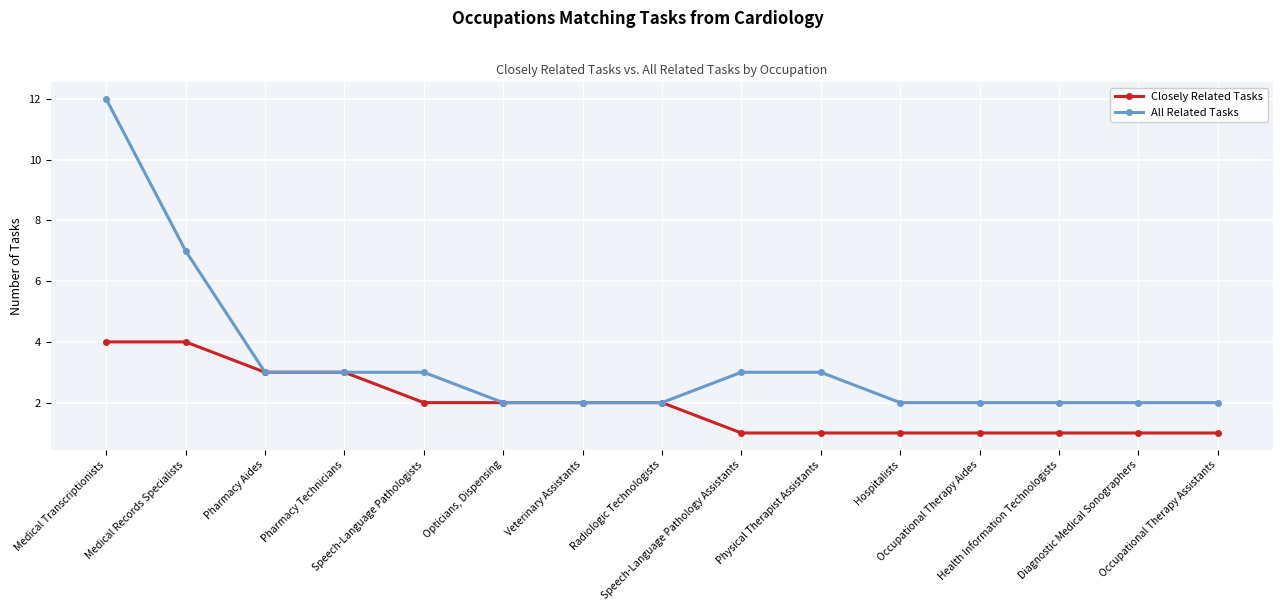

What is the difference between the All Related Tasks values at Pharmacy Aides and Hospitalists?

1